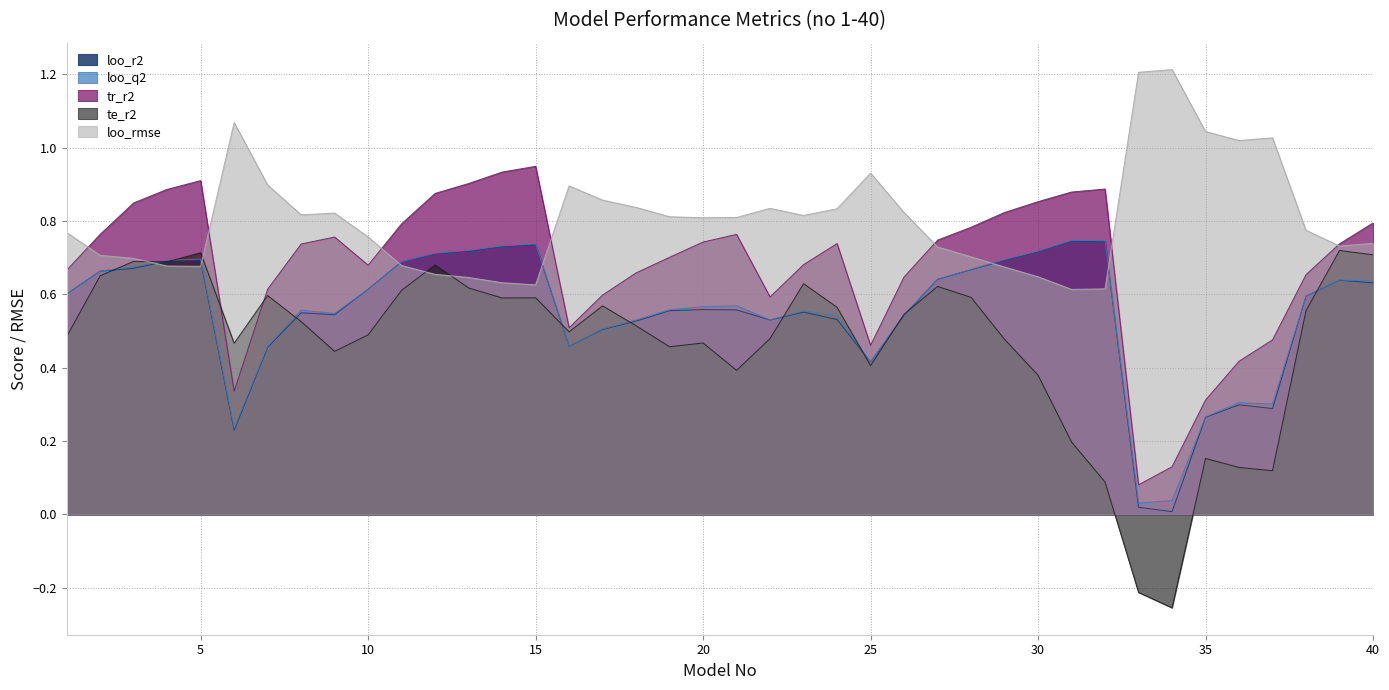

What is the value of the te_r2 point at the 22nd from the left?

0.5